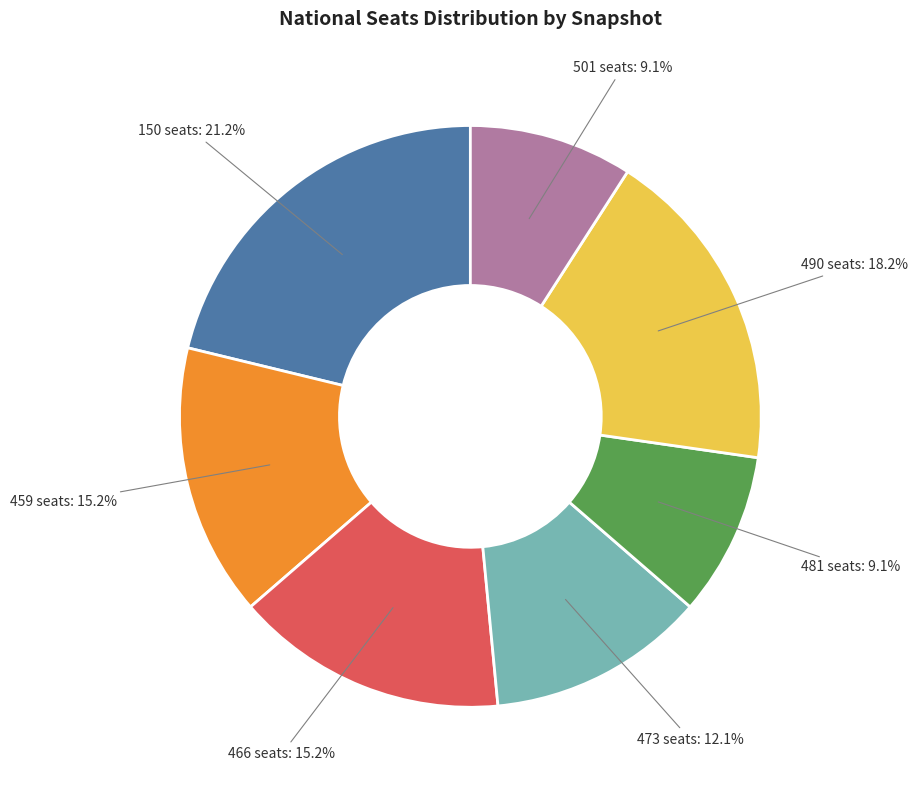

Is there any slice that represents more than half of the pie?

No